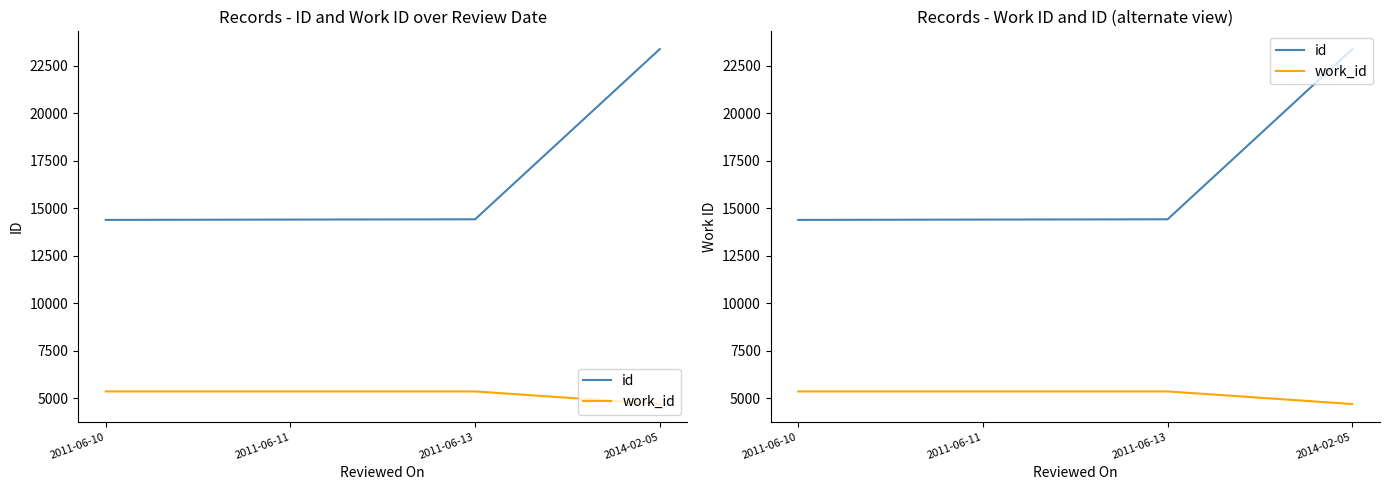

True or false: work_id and id intersect in this chart.

False